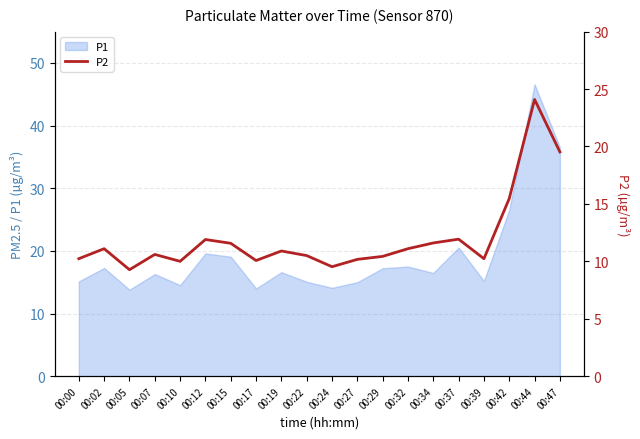

At which label does the data first exceed 10?

00:00